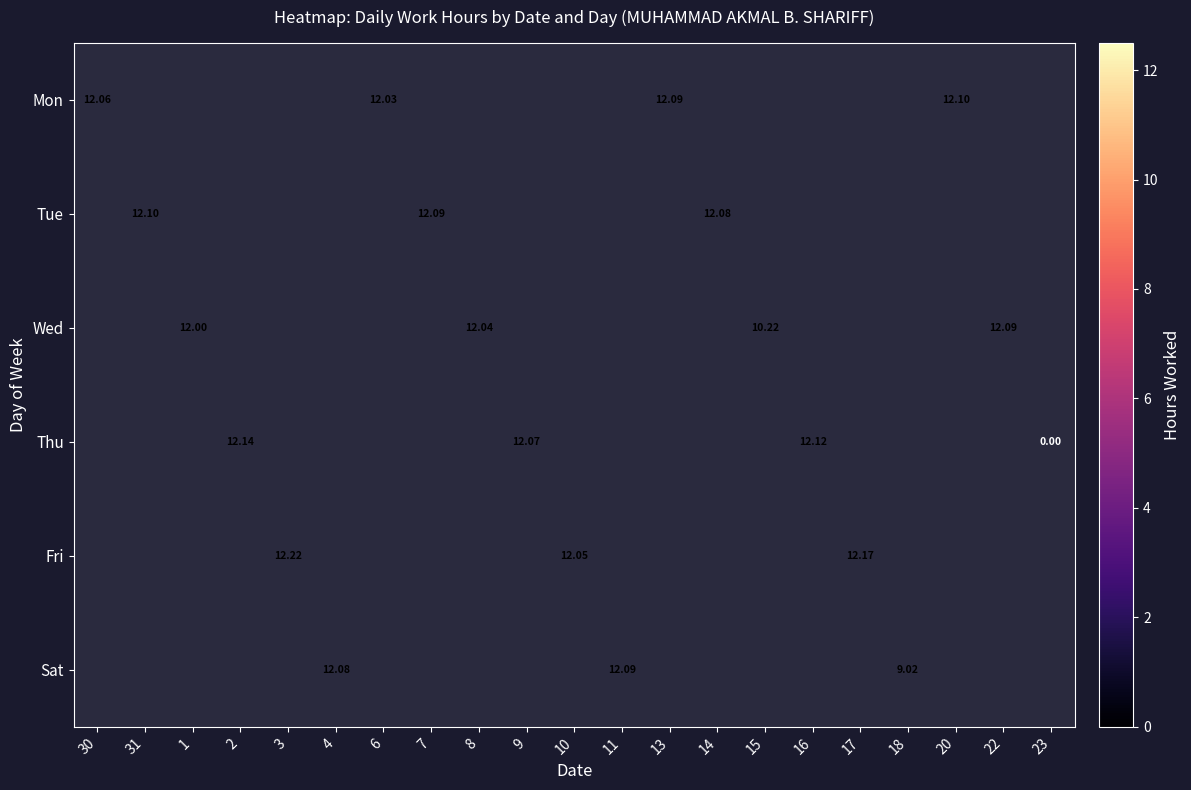

How many distinct data groups are displayed?

6